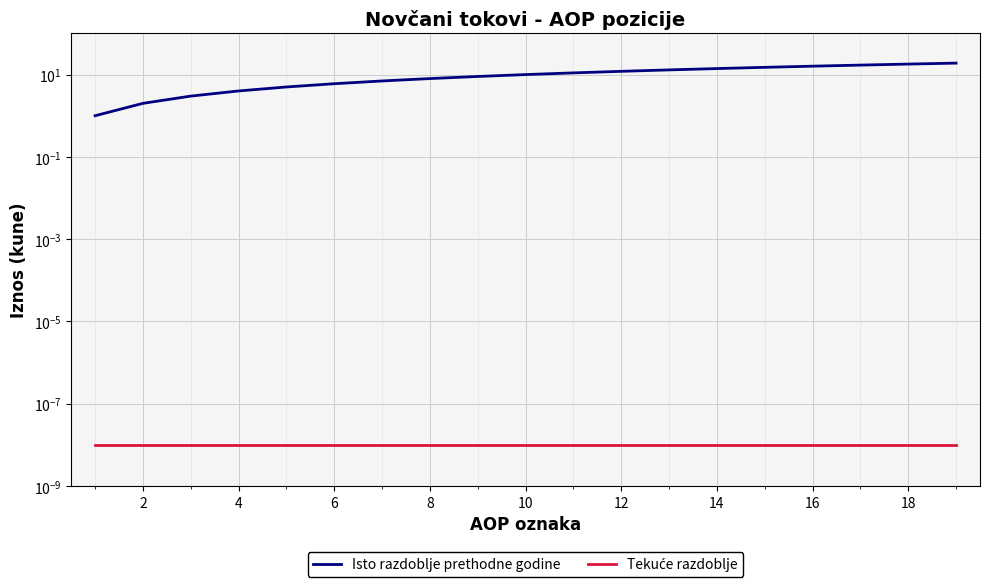

True or false: Isto razdoblje prethodne godine and Tekuće razdoblje cross at least once.

False